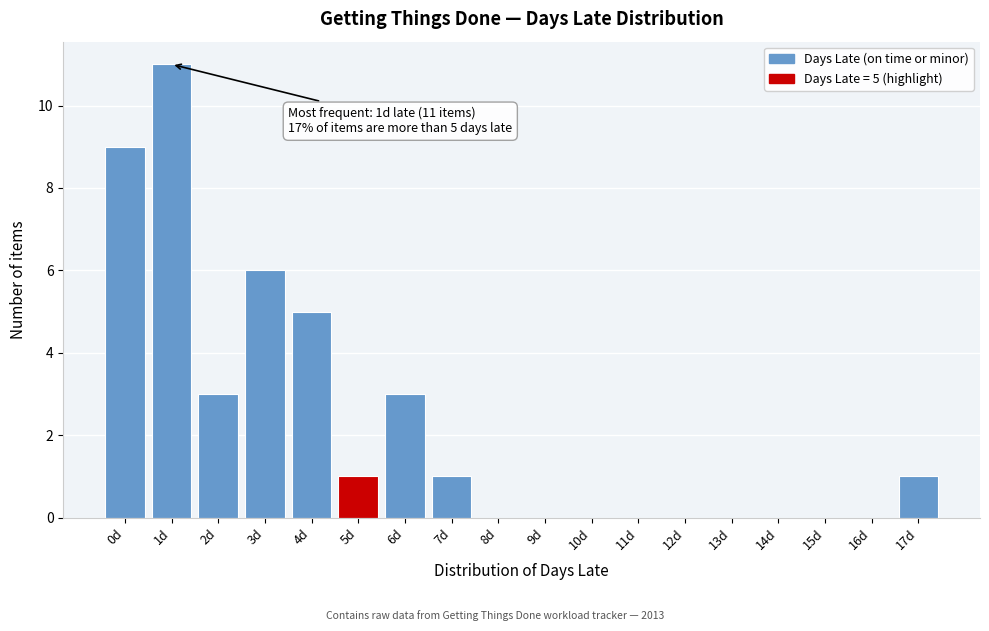

Reading left to right, what are all the values shown in this chart?

0d=9	1d=11	2d=3	3d=6	4d=5	5d=1	6d=3	7d=1	8d=0	9d=0	10d=0	11d=0	12d=0	13d=0	14d=0	15d=0	16d=0	17d=1